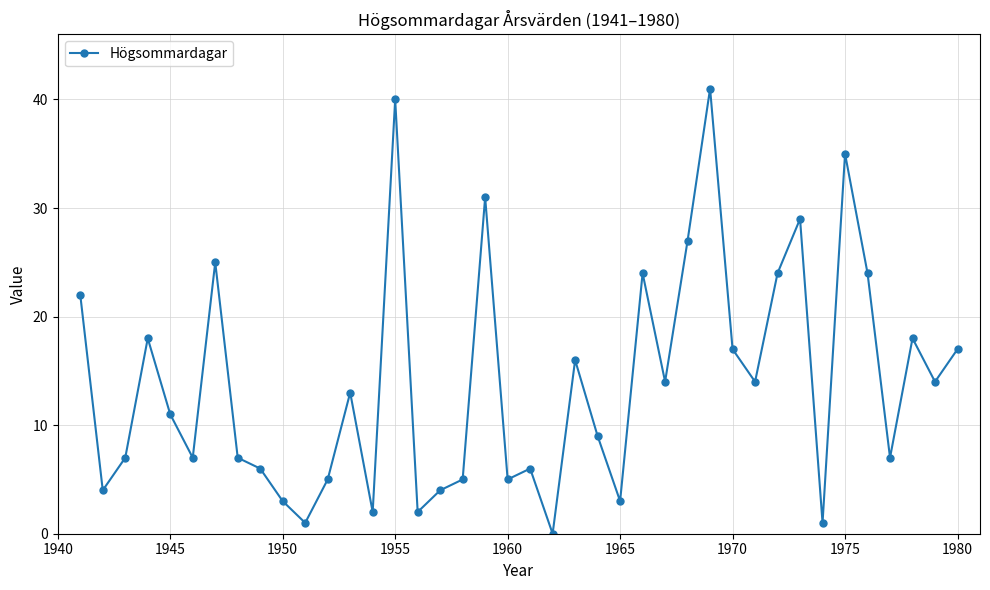

What is the maximum value shown in the chart?

41